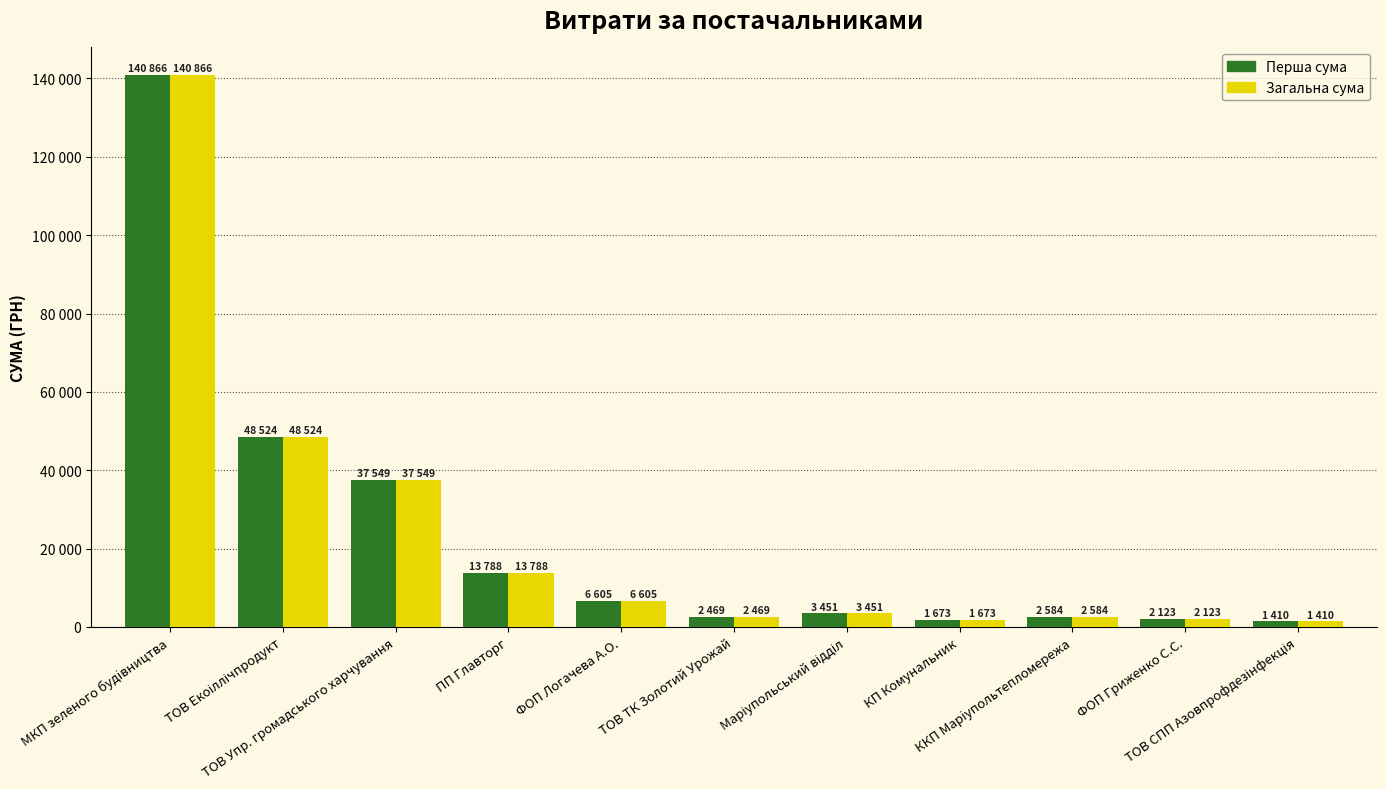

Are the bars grouped side by side (vs. stacked)?

Yes